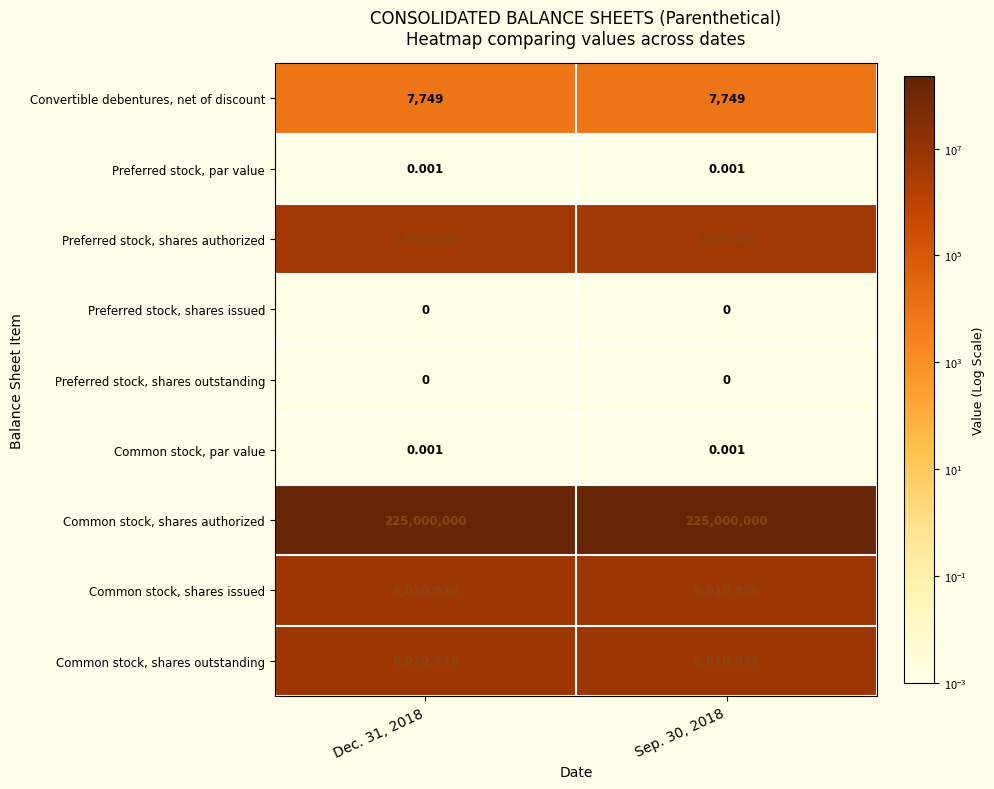

Which series has the largest total across all categories?

Common stock, shares authorized